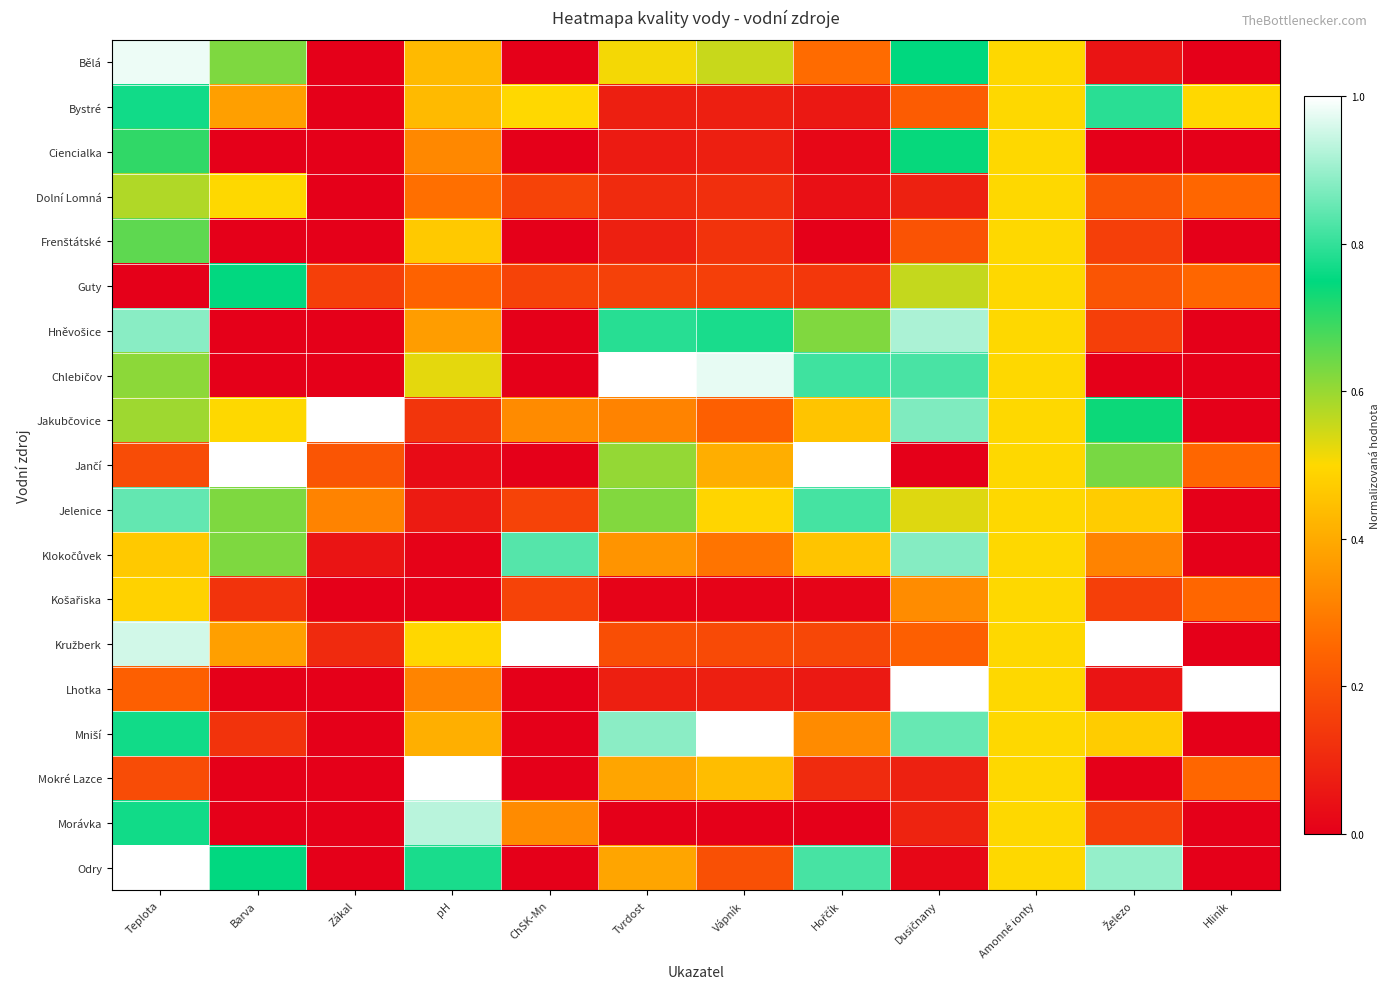

At Železo, list the series in order from largest to smallest.

Kružberk, Odry, Bystré, Jakubčovice, Jančí, Jelenice, Mniší, Klokočůvek, Dolní Lomná, Guty, Frenštátské, Hněvošice, Košařiska, Morávka, Bělá, Lhotka, Ciencialka, Chlebičov, Mokré Lazce